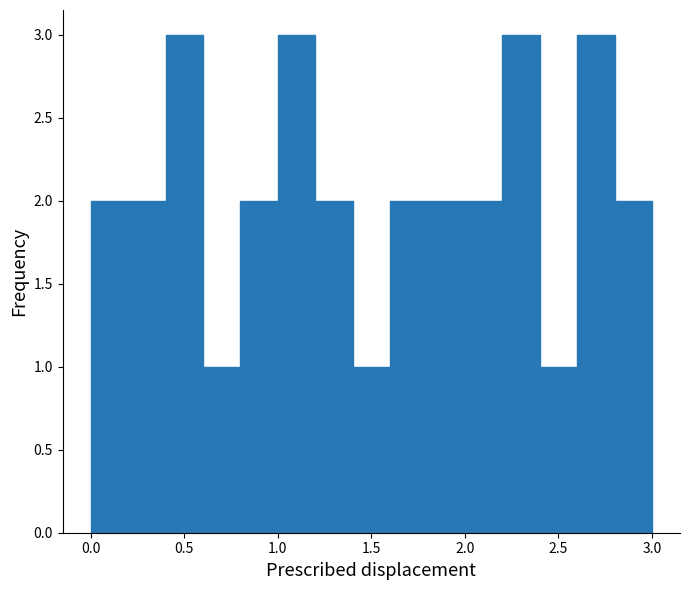

Reading left to right, transcribe this chart: for each bar, give the range it covers on the x-axis and its height. The values are not printed on the chart, so give them approximately, as read against the axis.

0.0 to 0.2: 2
0.2 to 0.4: 2
0.4 to 0.6: 3
0.6 to 0.8: 1
0.8 to 1.0: 2
1.0 to 1.2: 3
1.2 to 1.4: 2
1.4 to 1.6: 1
1.6 to 1.8: 2
1.8 to 2.0: 2
2.0 to 2.2: 2
2.2 to 2.4: 3
2.4 to 2.6: 1
2.6 to 2.8: 3
2.8 to 3.0: 2